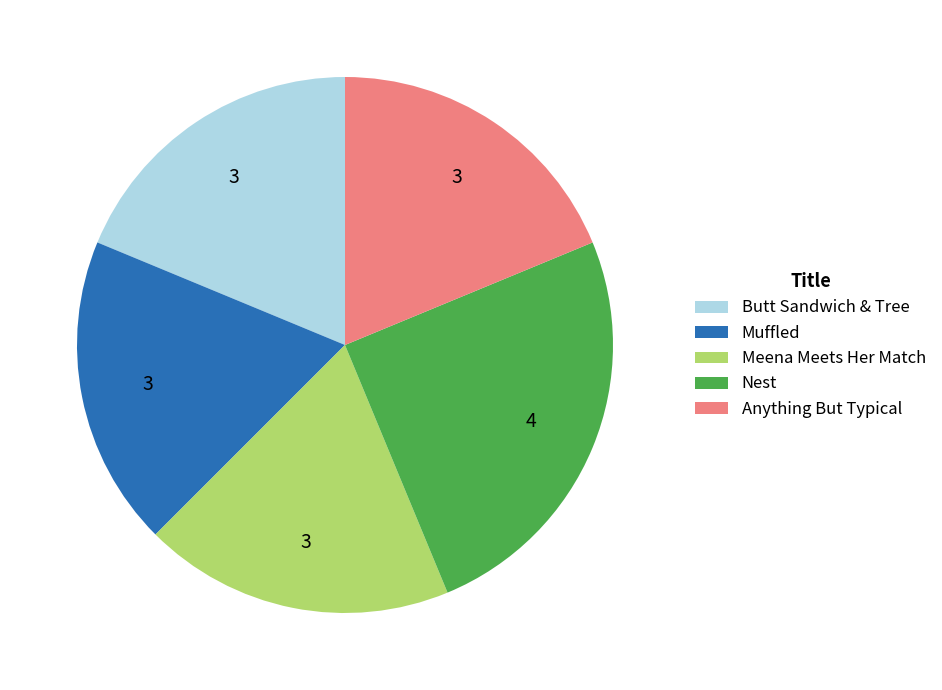

Approximately how many times larger is the value at Anything But Typical compared to Muffled?

1.0